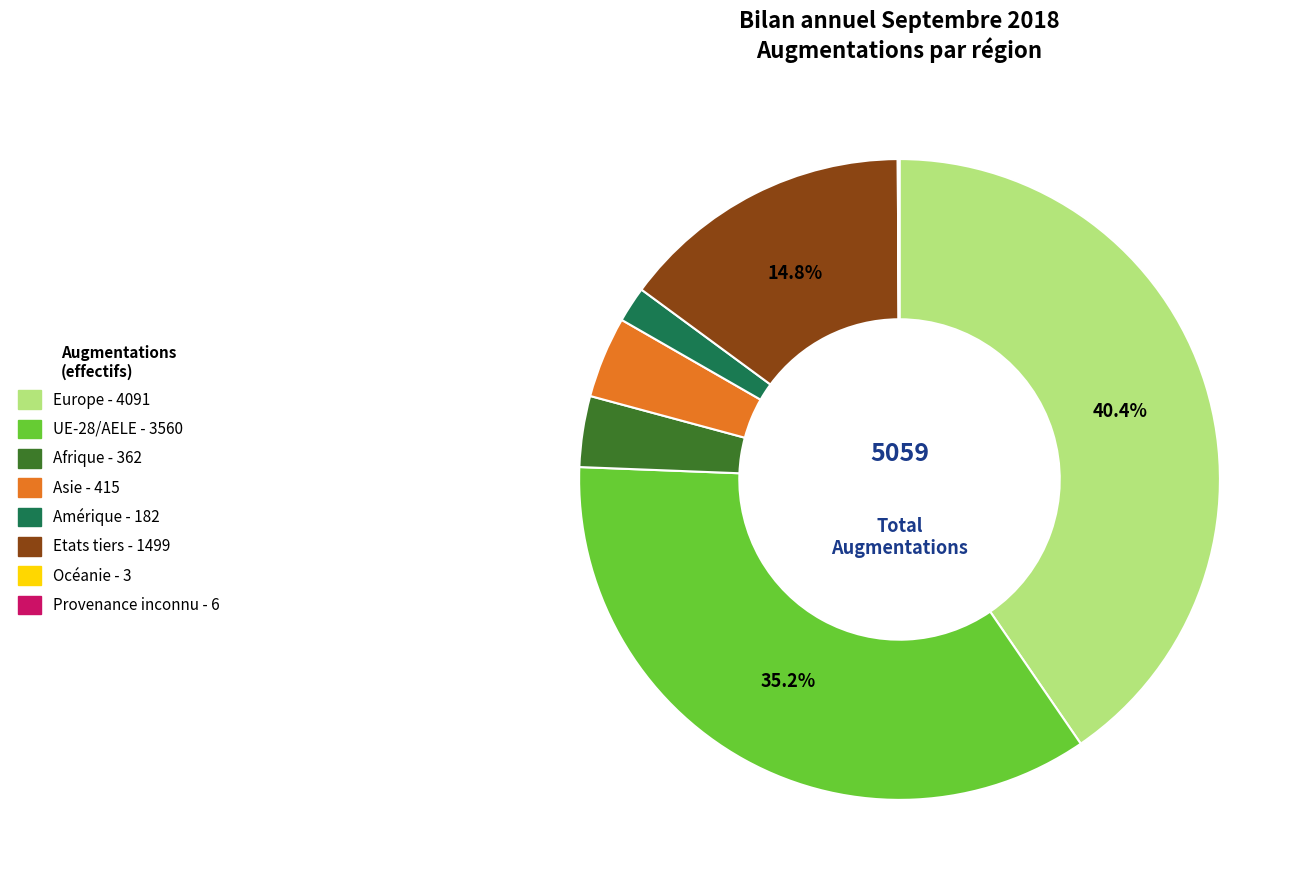

What is the largest slice in the pie chart?

Europe